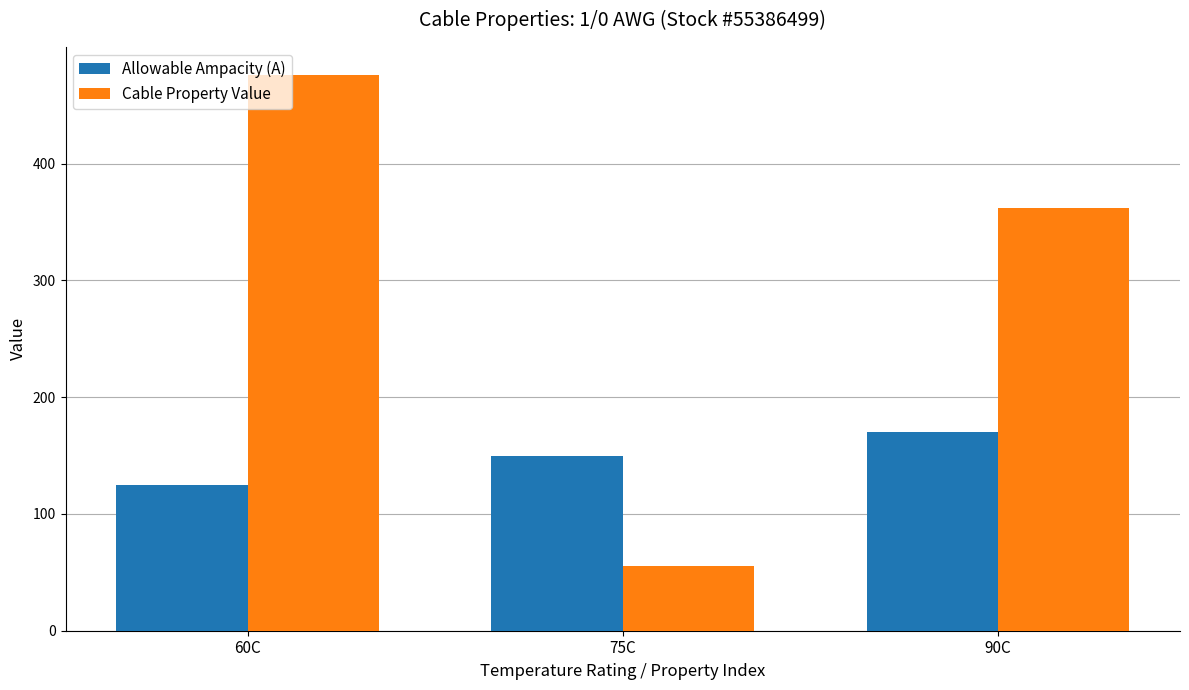

What is the maximum value for Cable Property Value?

476